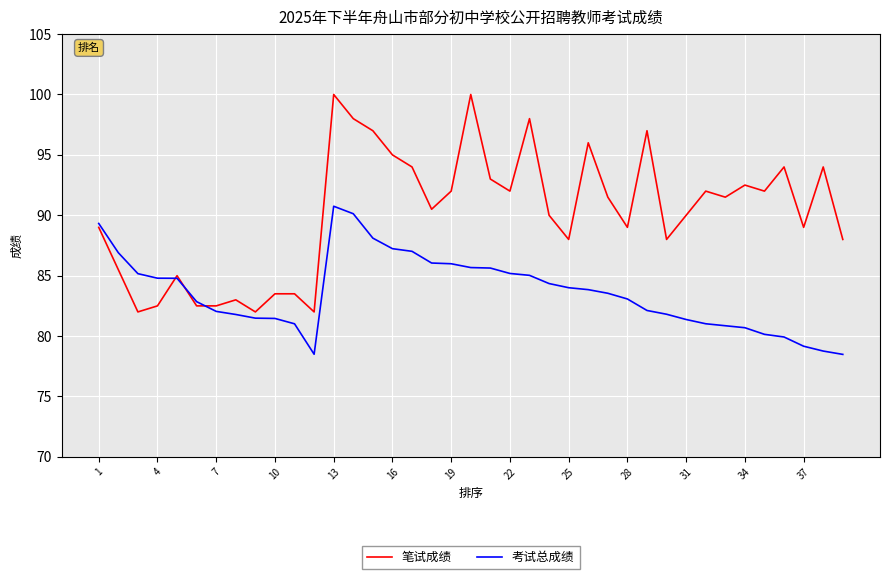

Which series has the largest total across all categories?

笔试成绩